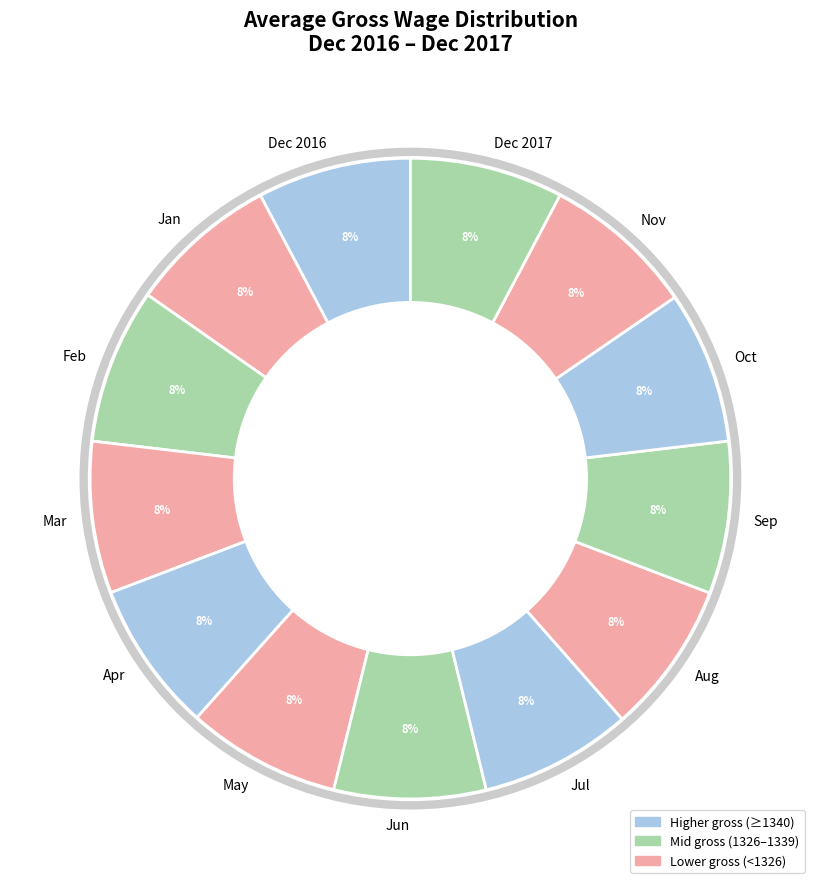

Approximately how many times larger is the value at Dec 2017 compared to Sep?

1.0